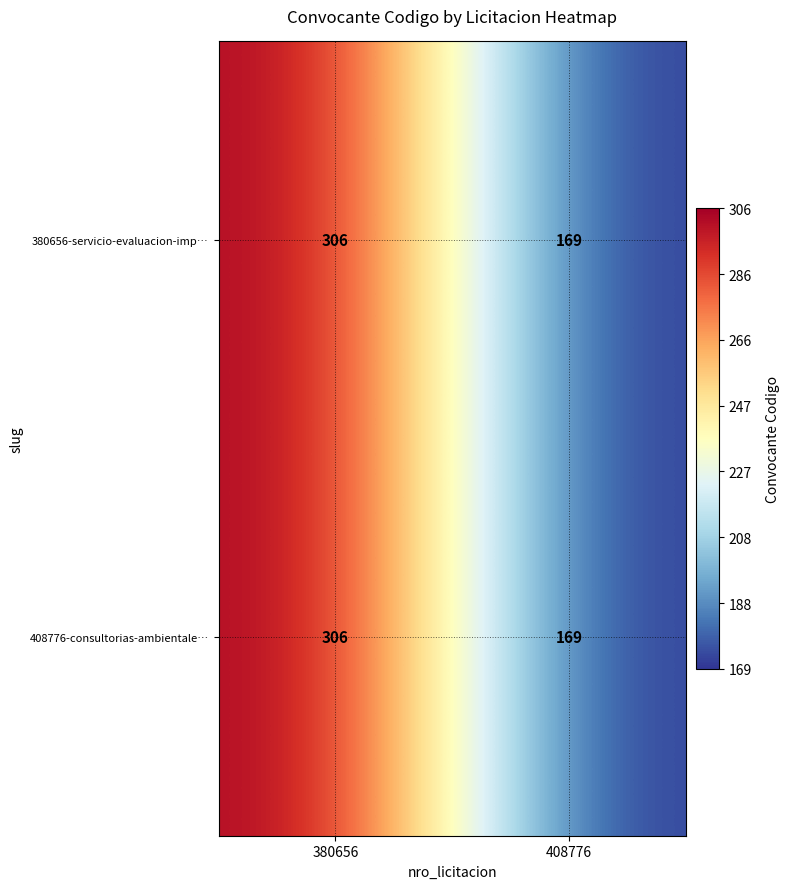

List the labels in order of 408776-consultorias-ambientale… value, smallest first.

408776, 380656